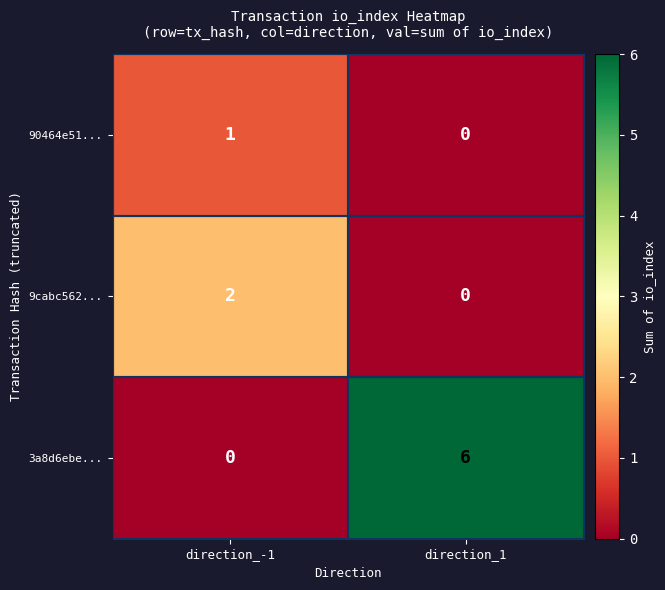

True or false: 9cabc562... has a value of 3 at direction_-1.

False